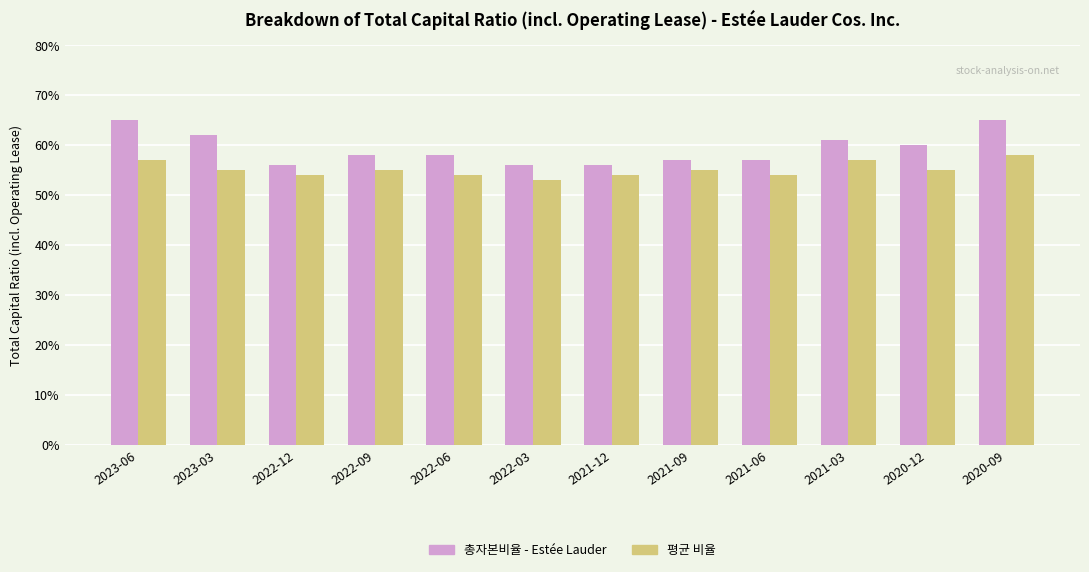

Does the chart contain any negative values?

No